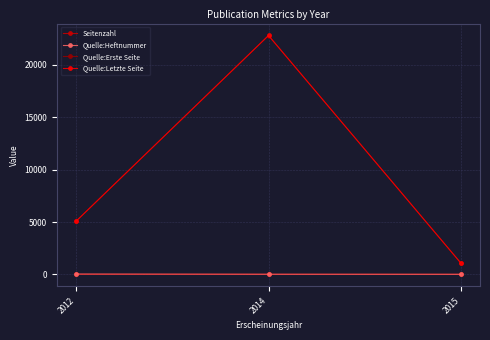

What is the difference between the maximum and second lowest values in the Seitenzahl series?

1